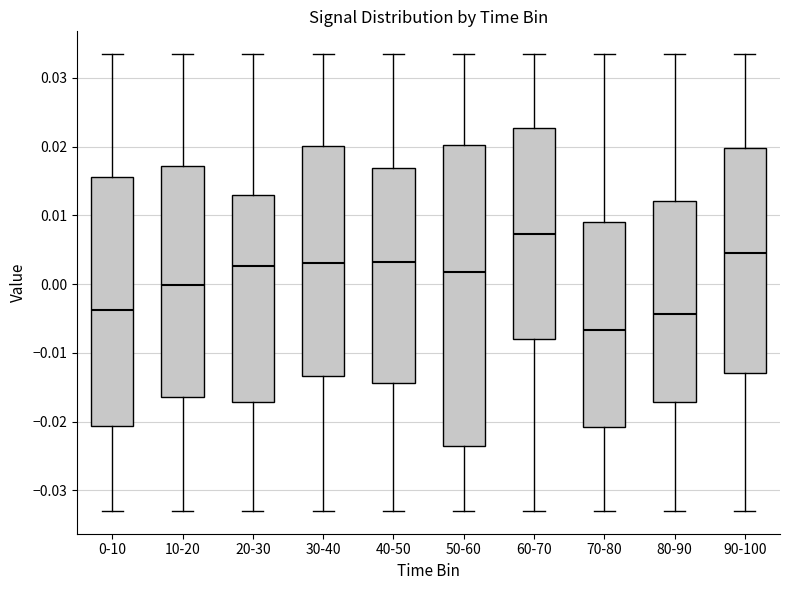

Which box is the tallest, from its lower edge to its upper edge?

50-60